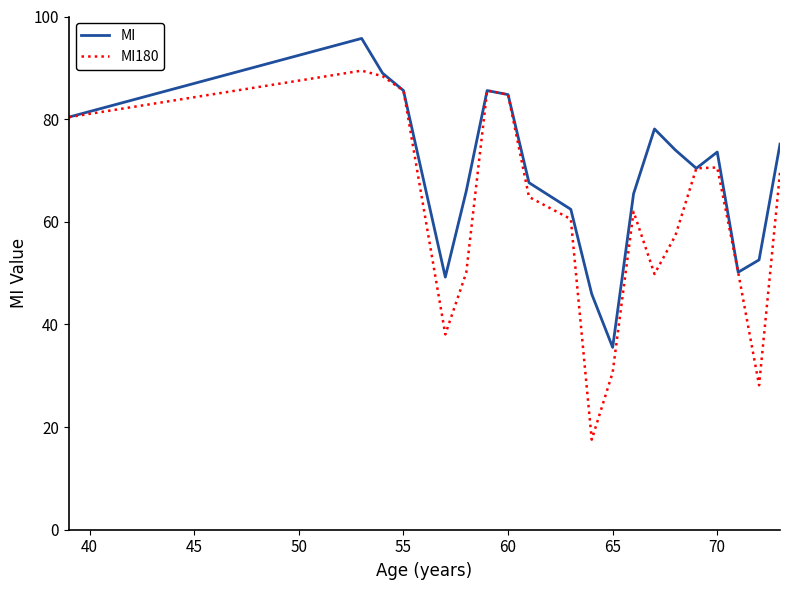

How many series are shown in this chart?

2